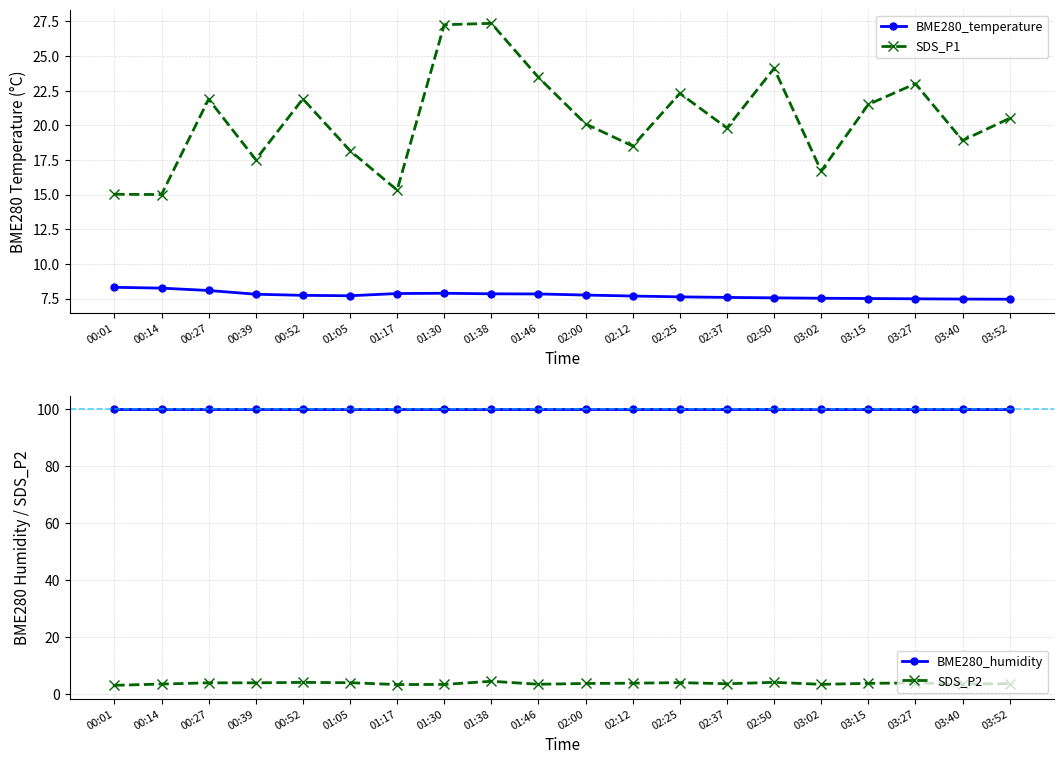

Count the number of data series in this chart.

4